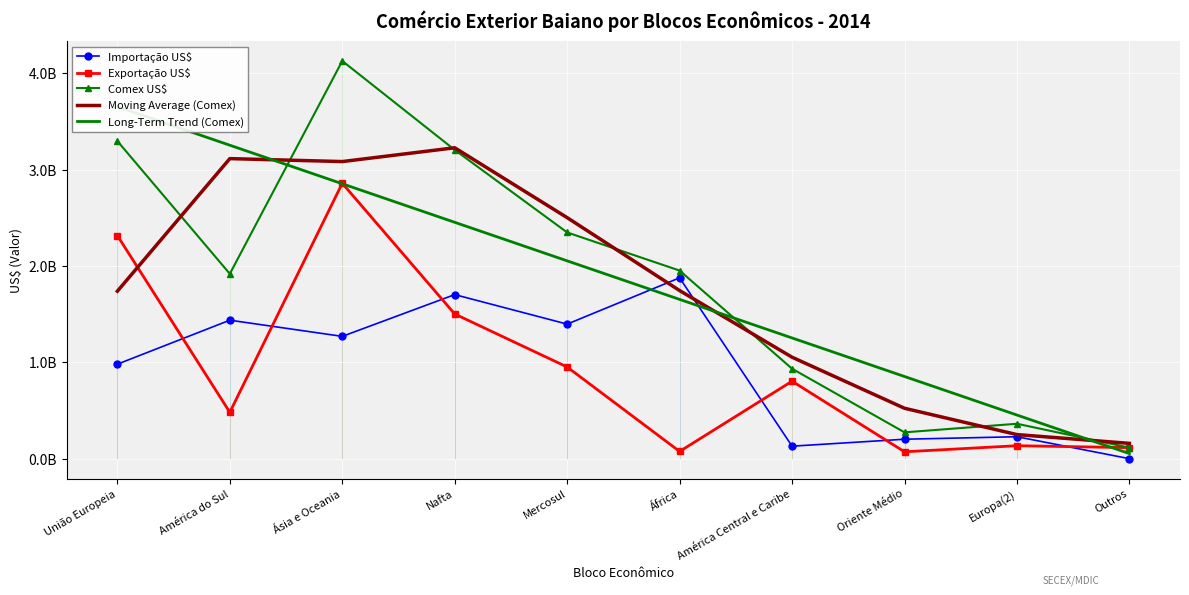

How many lines are shown in the chart?

5